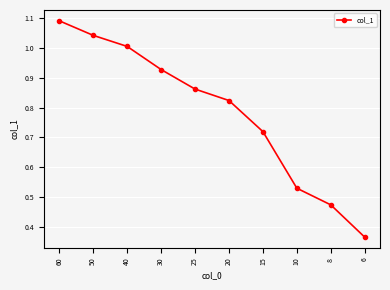

Which category has the highest value across all series?

60